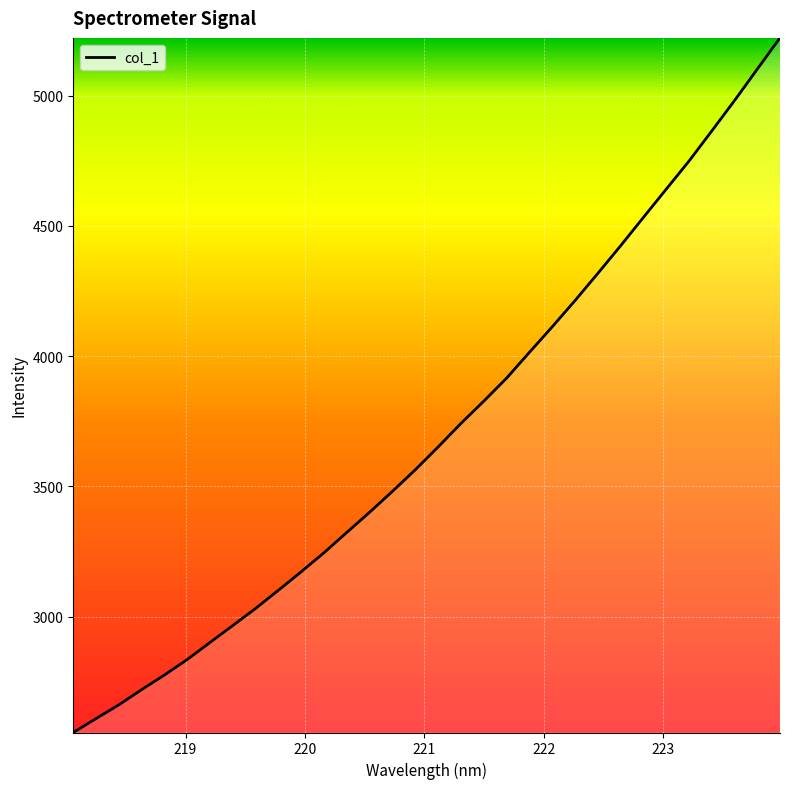

What is the minimum value shown in the chart?

2554.7